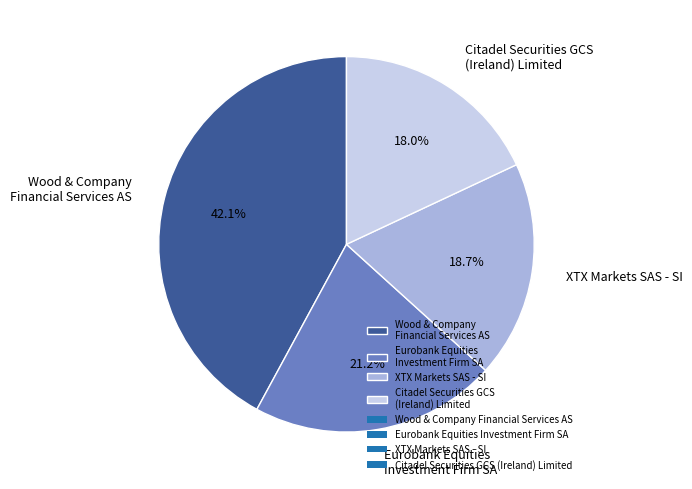

To the nearest percent, what percentage of the pie is Eurobank Equities Investment Firm SA?

21%